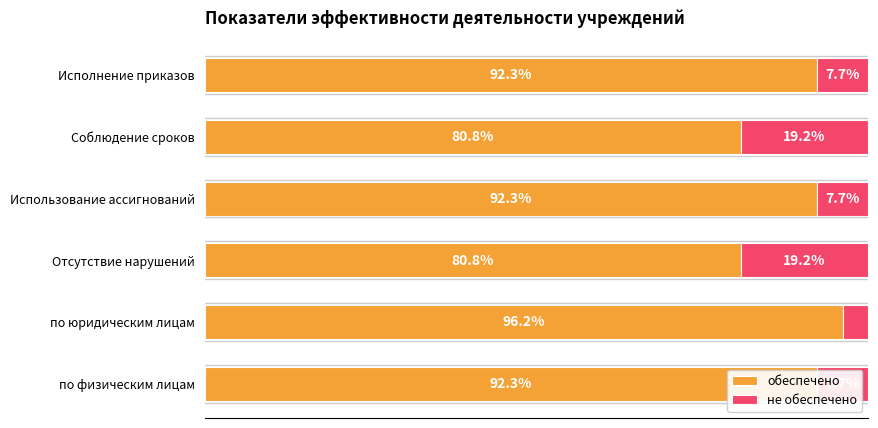

How many series are shown in this chart?

2